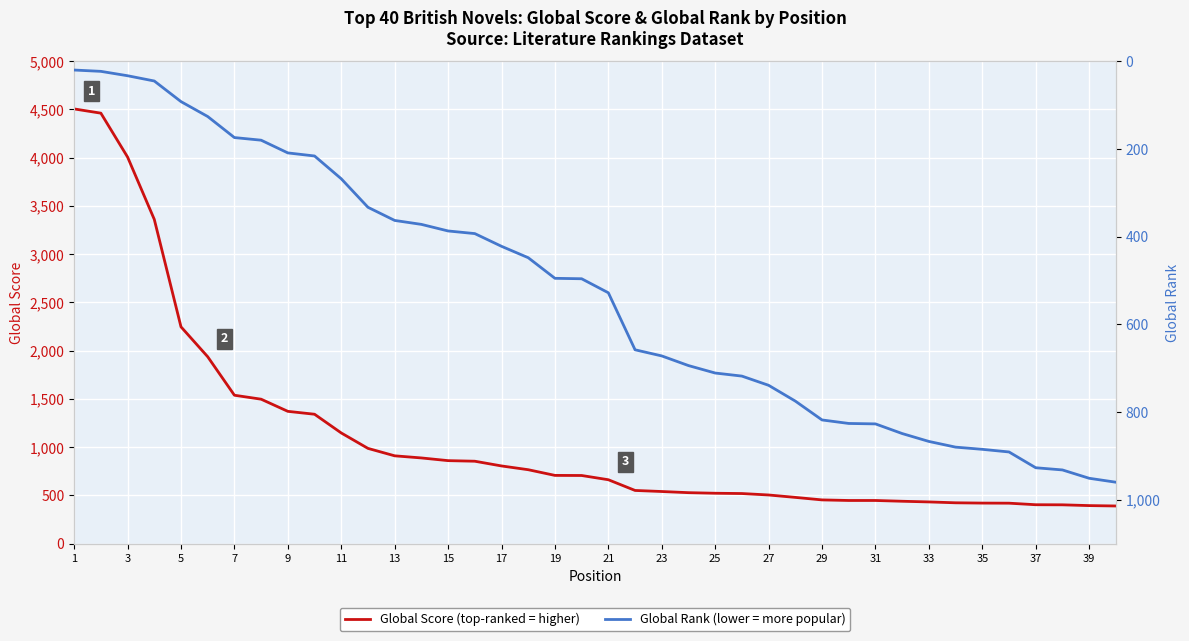

What is the greatest value displayed?

4506